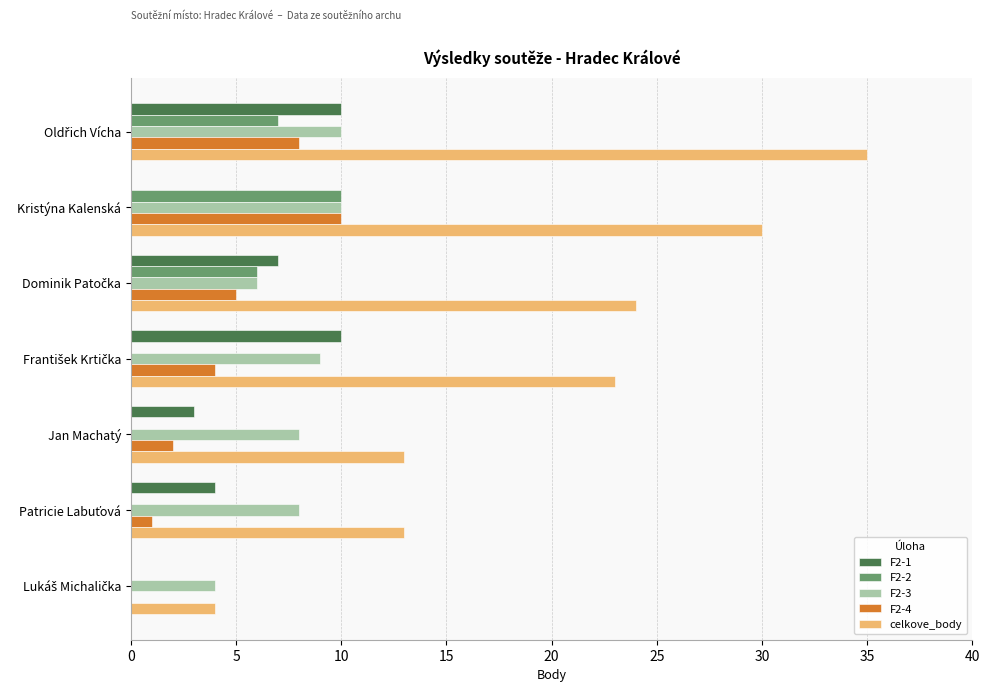

Which series has the largest total across all categories?

celkove_body